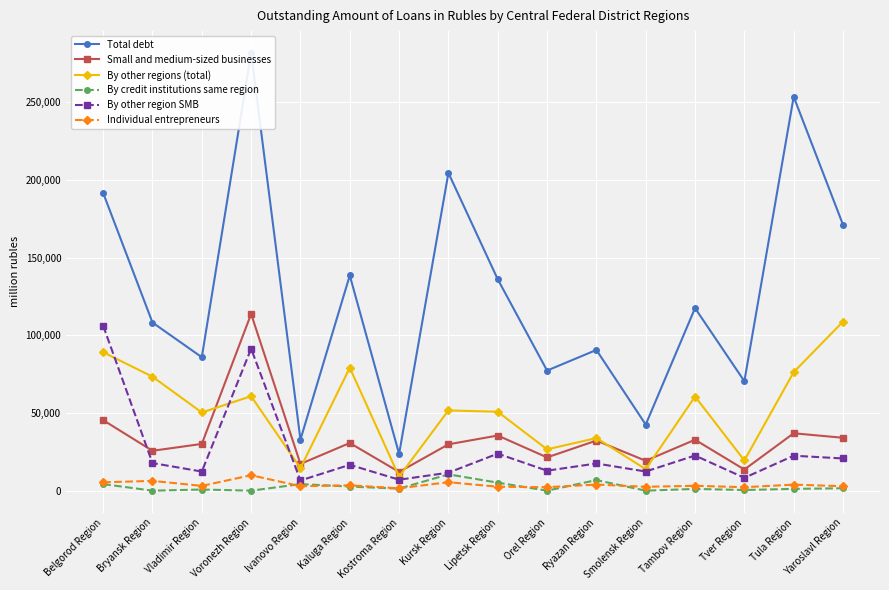

True or false: By other regions (total) and Individual entrepreneurs intersect in this chart.

False